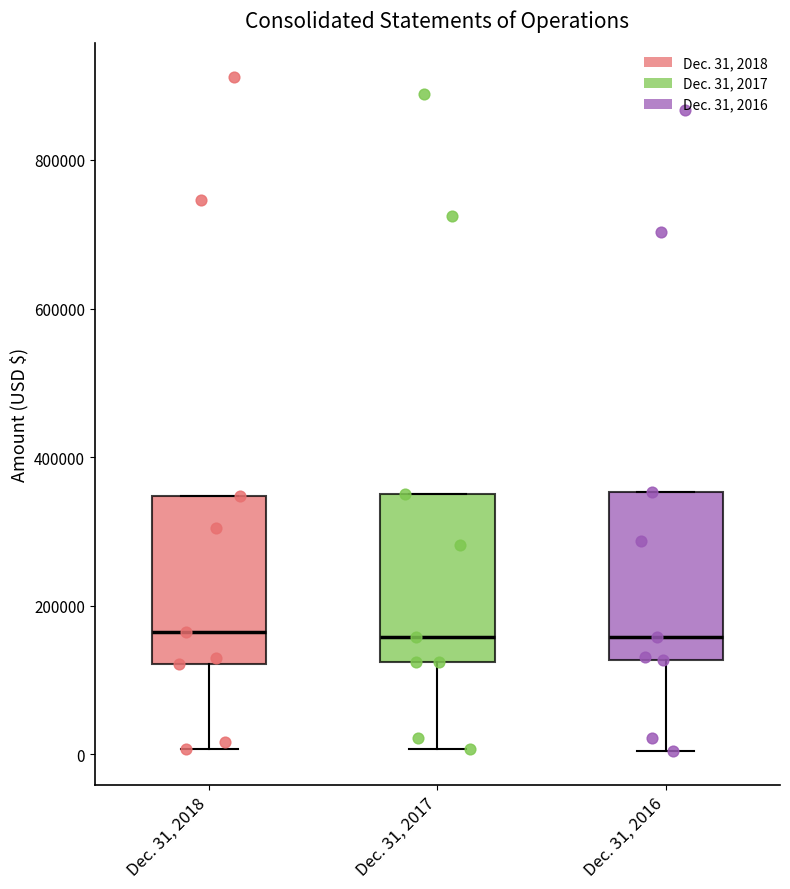

Reading left to right, read every box against the y-axis: the position of its median line, the range the box covers, and the ends of its whiskers. The values are not printed on the chart, so give them approximately, as read against the axis.

Dec. 31, 2018: median 160000, box 120000 to 340000, whiskers 0 to 340000
Dec. 31, 2017: median 160000, box 120000 to 340000, whiskers 0 to 340000
Dec. 31, 2016: median 160000, box 120000 to 360000, whiskers 0 to 360000